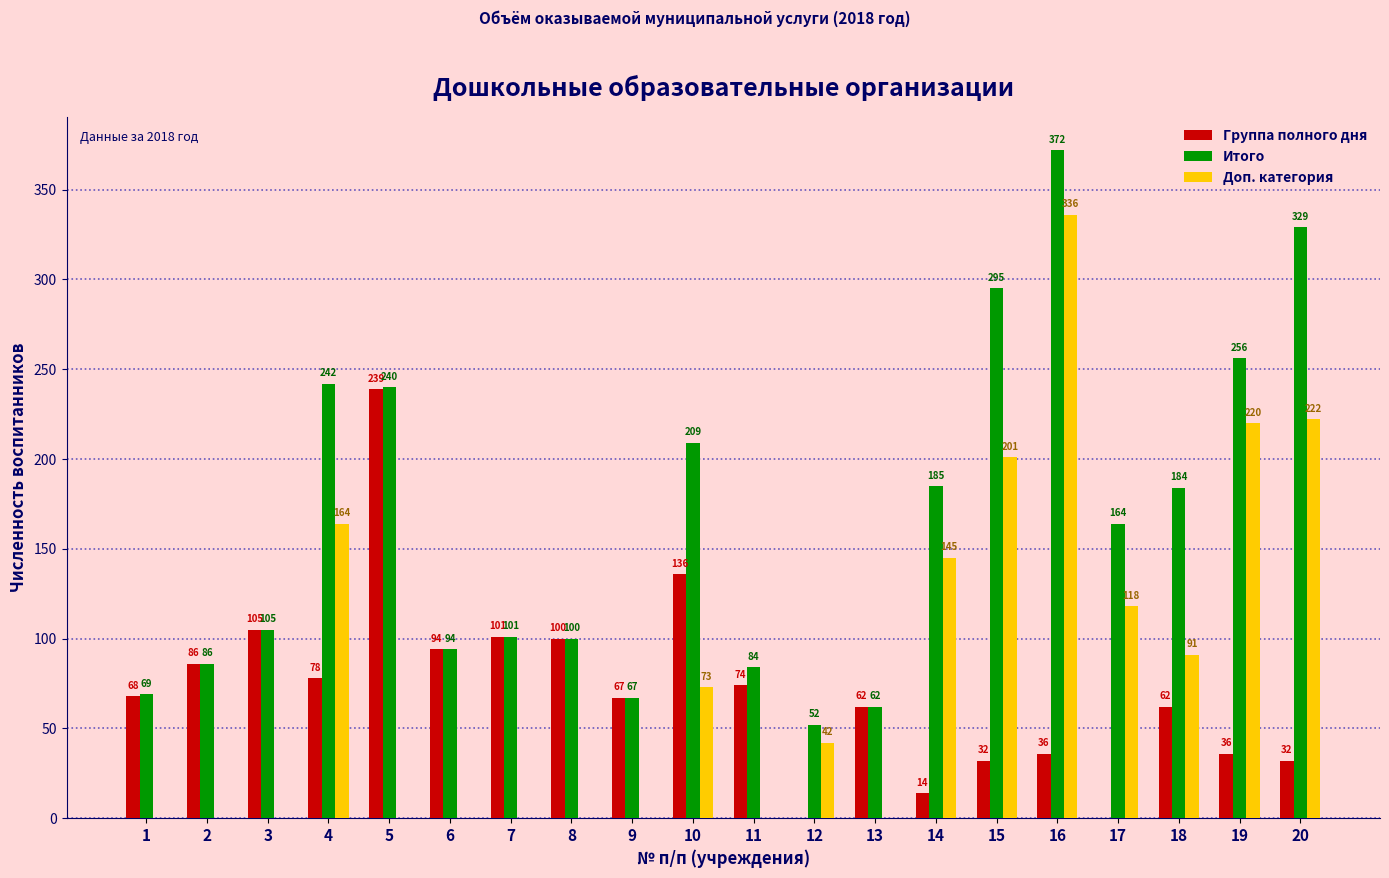

Which series has the largest total across all categories?

Итого